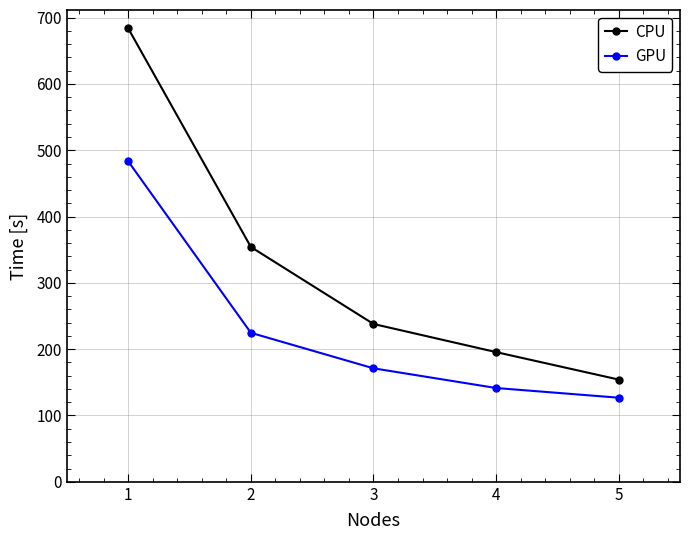

True or false: CPU and GPU intersect in this chart.

False